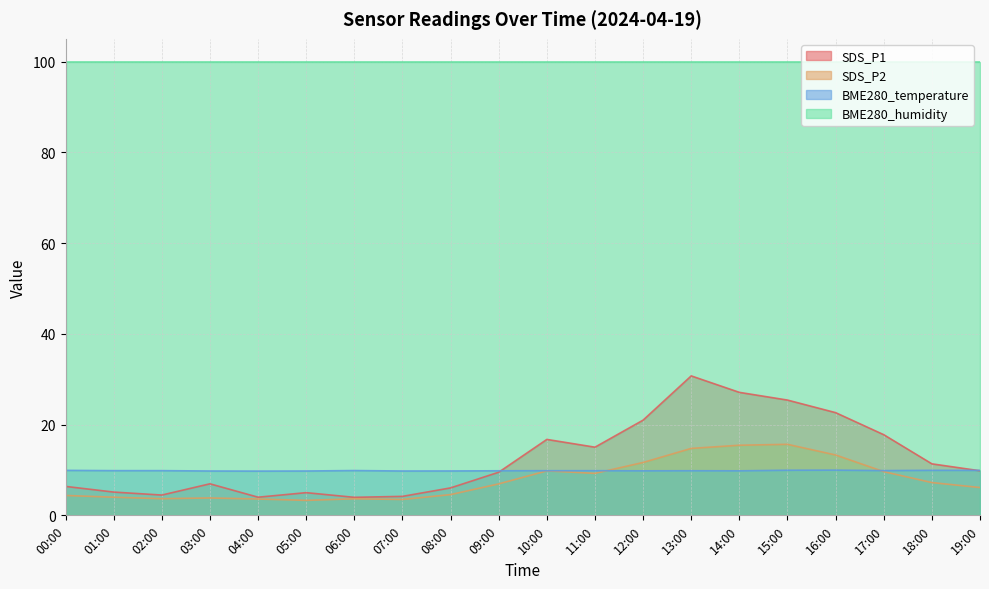

How many values in the SDS_P1 series exceed 9?

11